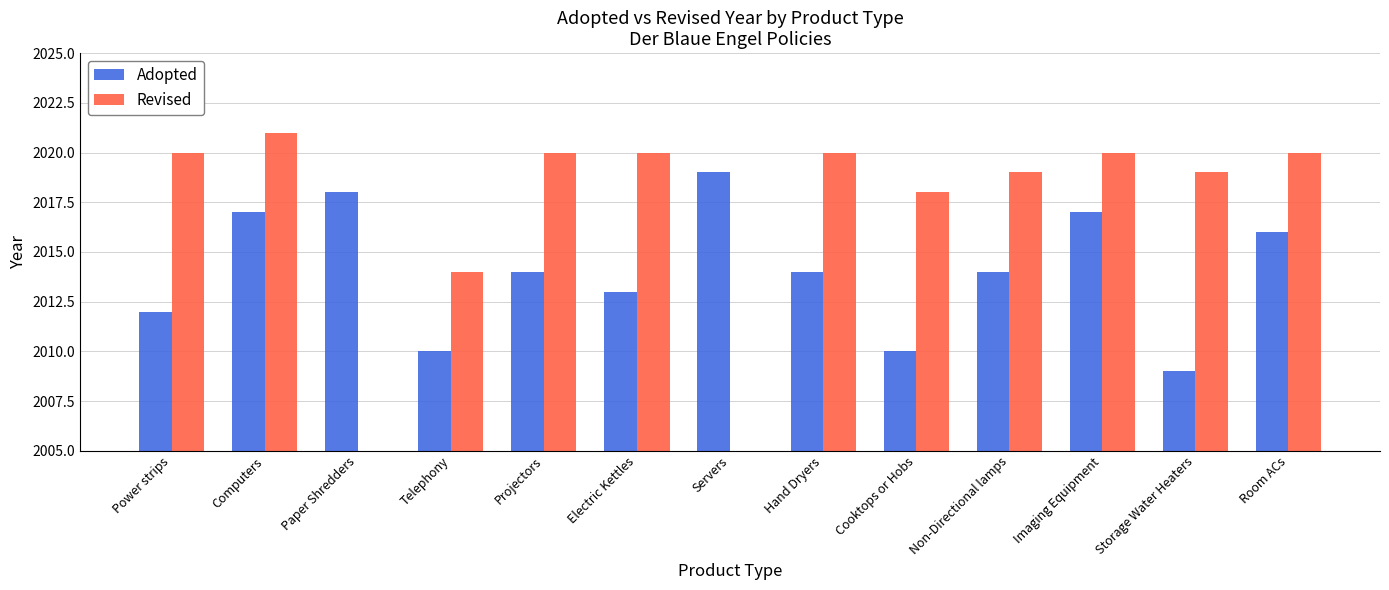

The Adopted series shows 2017 at Imaging Equipment. True or false?

True